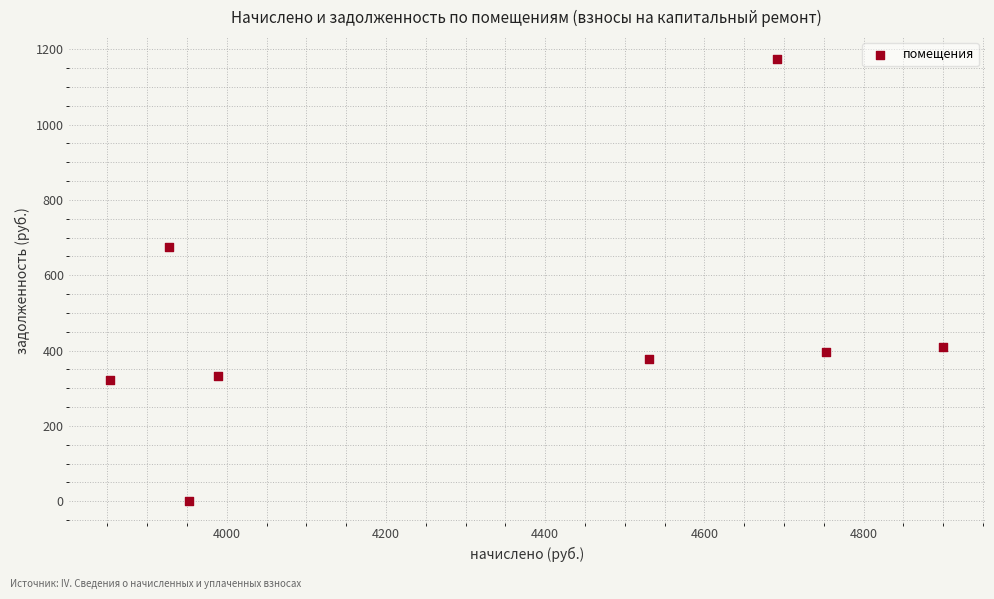

What Y value in the scatter plot is closest to 586?

674.5